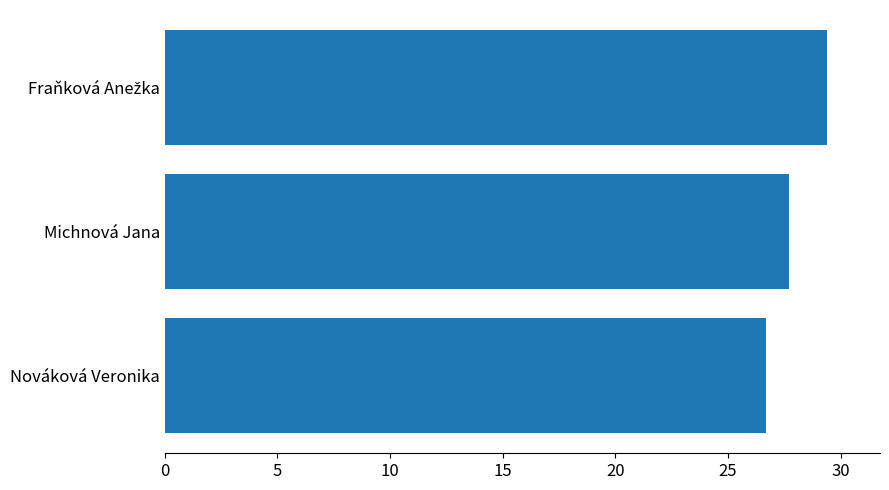

How many series are shown in this chart?

1